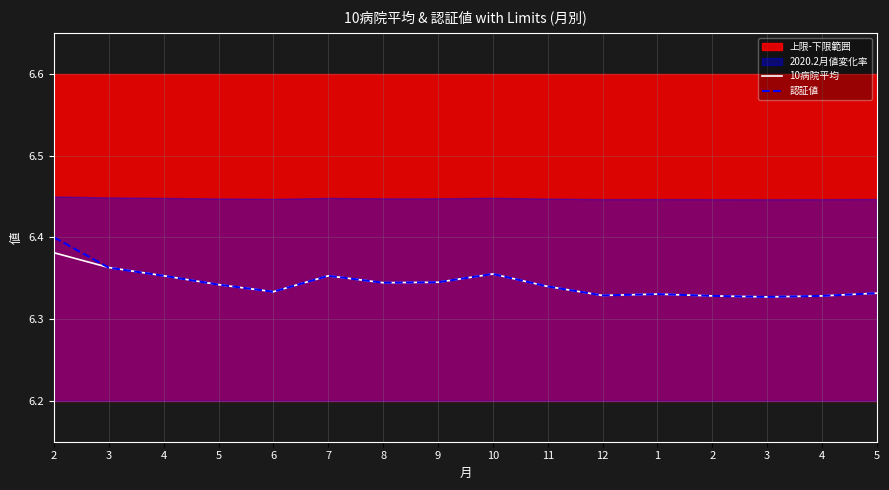

Where is the first local maximum for 10病院平均?

7